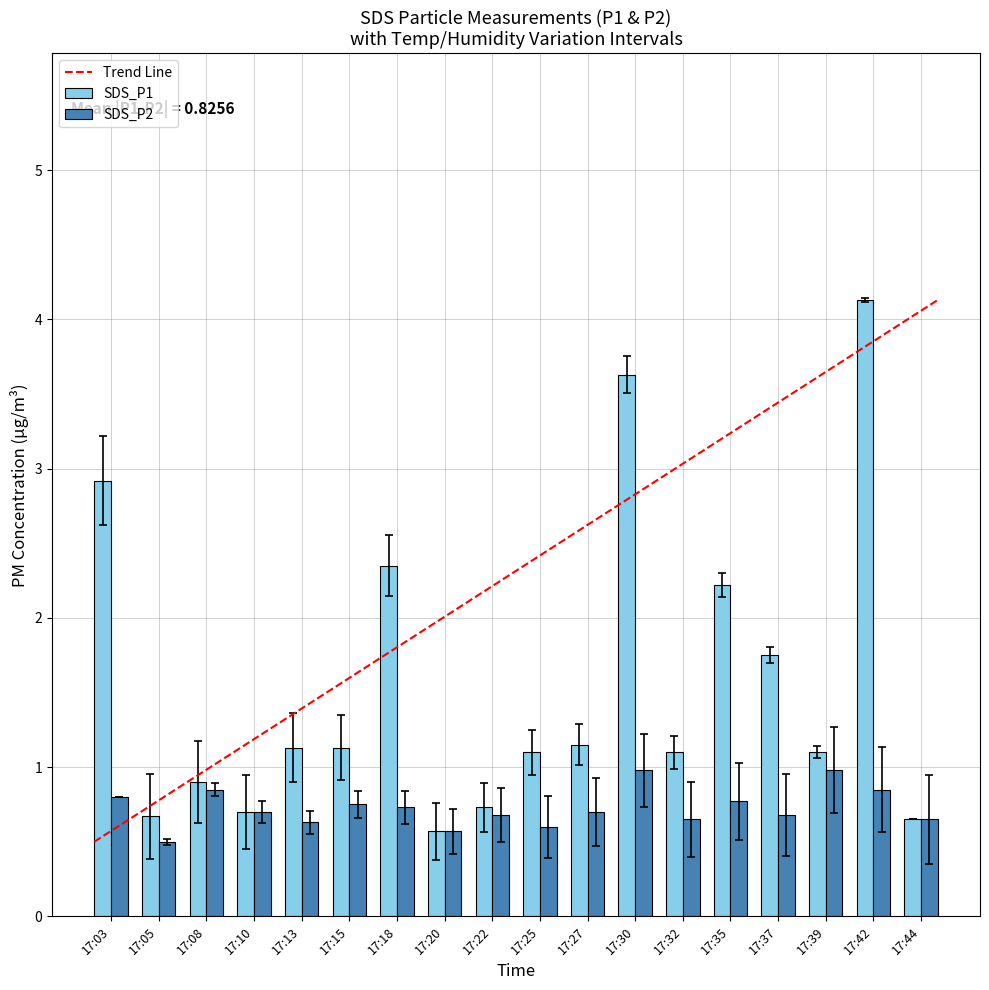

What is the difference between the highest and lowest values at 17:03?

2.1